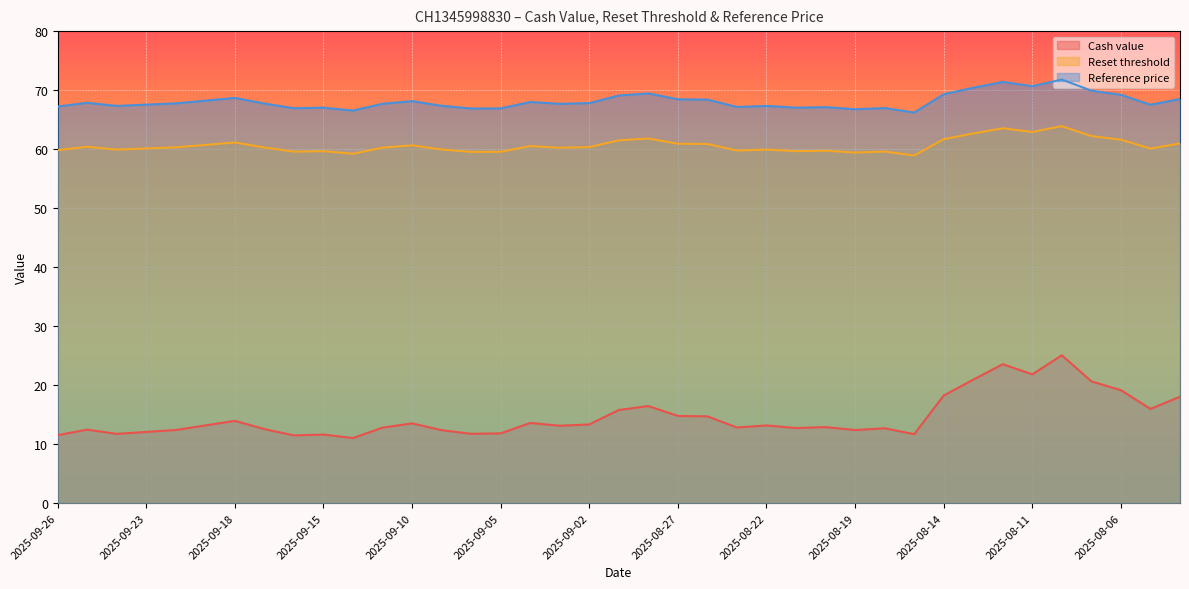

What is the sum of all Cash value values?

569.5